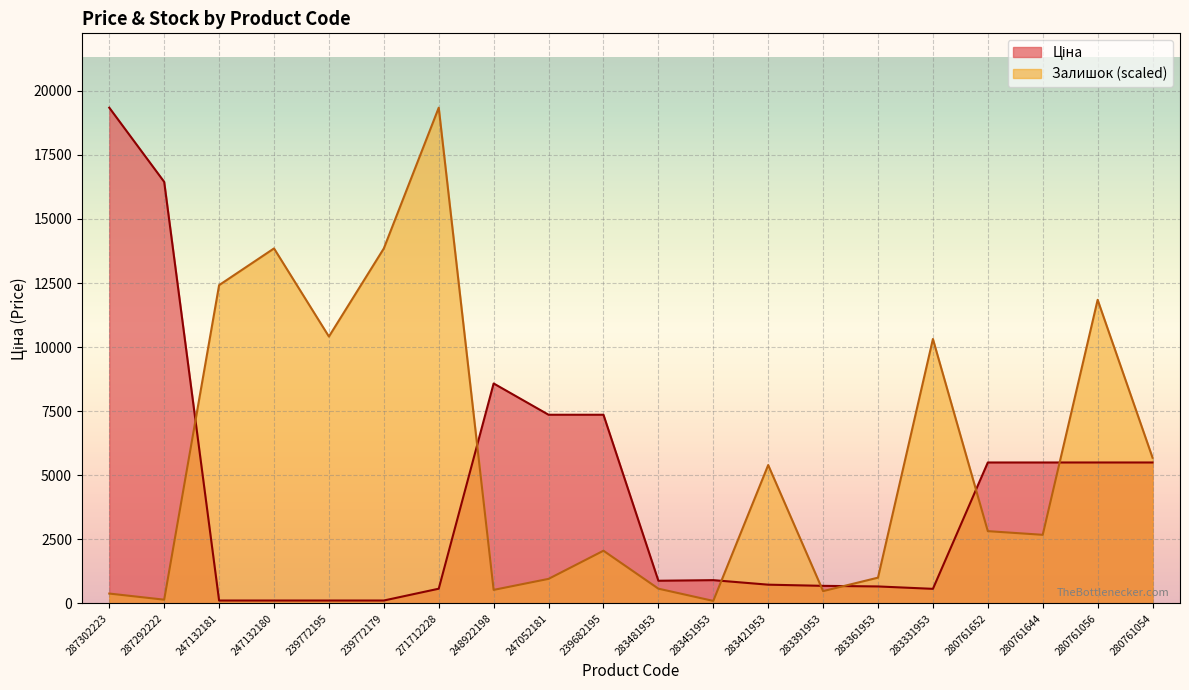

What are all the series names shown in the legend?

Ціна, Залишок